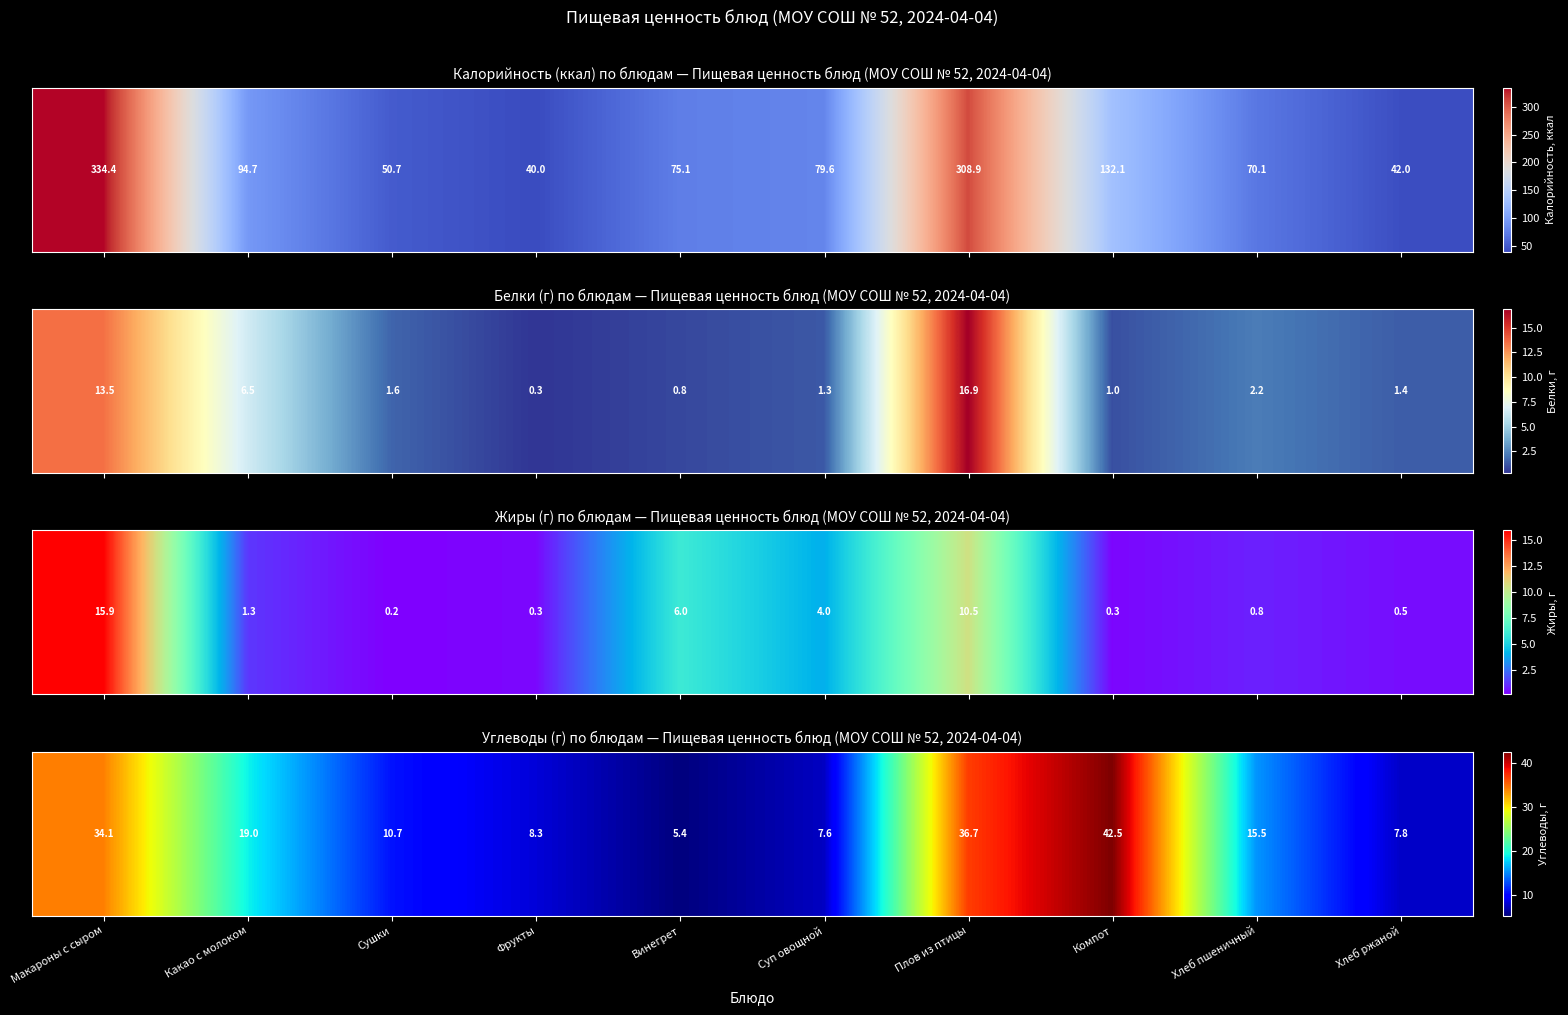

List the labels in order of value, largest first.

Компот, Плов из птицы, Макароны с сыром, Какао с молоком, Хлеб пшеничный, Сушки, Фрукты, Хлеб ржаной, Суп овощной, Винегрет